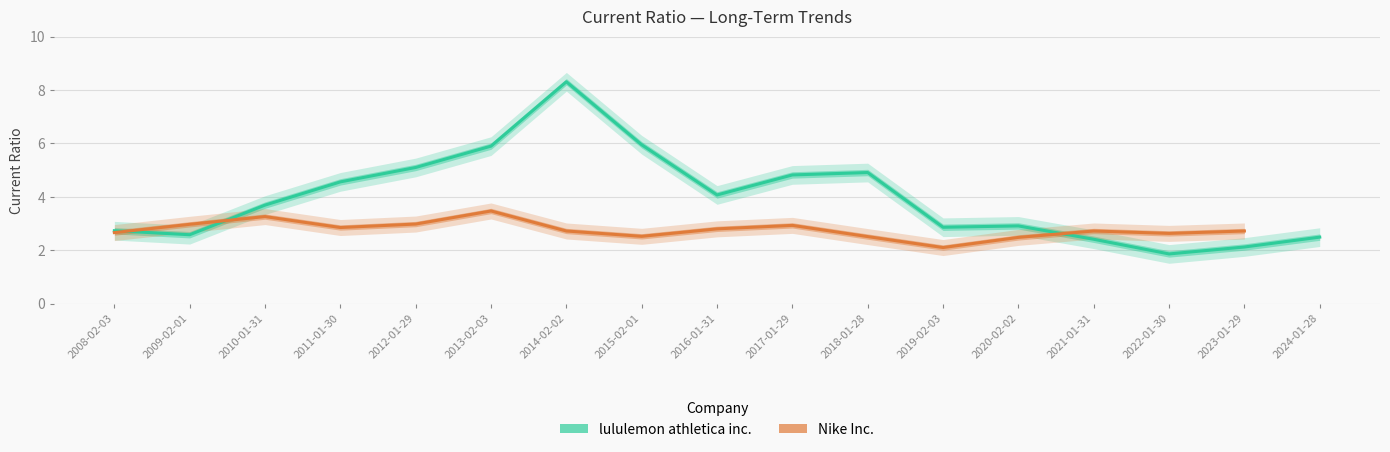

What position from the right is 2013-02-03?

12